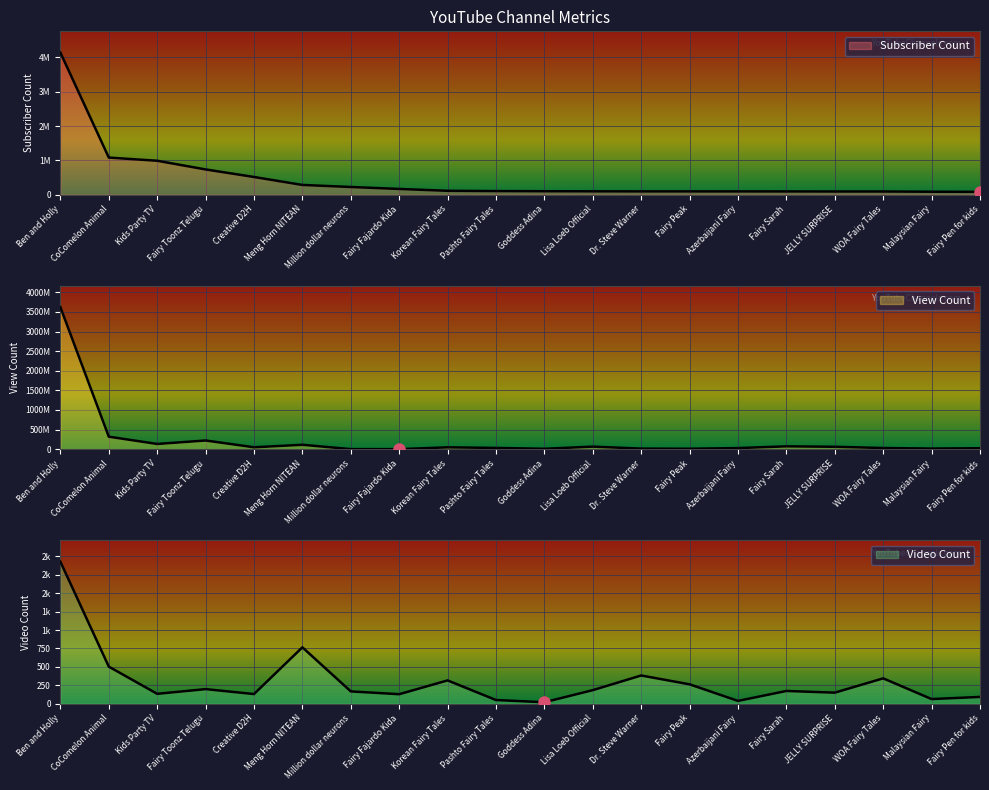

Rank the series by their maximum value, from lowest to highest.

Video Count, Subscriber Count, View Count